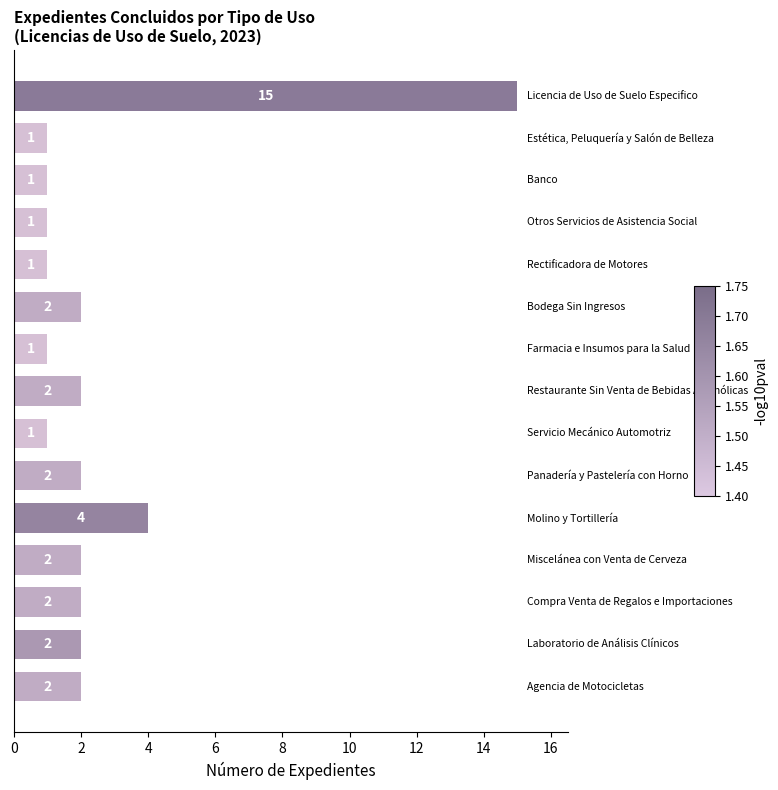

Reading bottom to top, list all the values displayed in this chart.

2	2	2	2	4	2	1	2	1	2	1	1	1	1	15